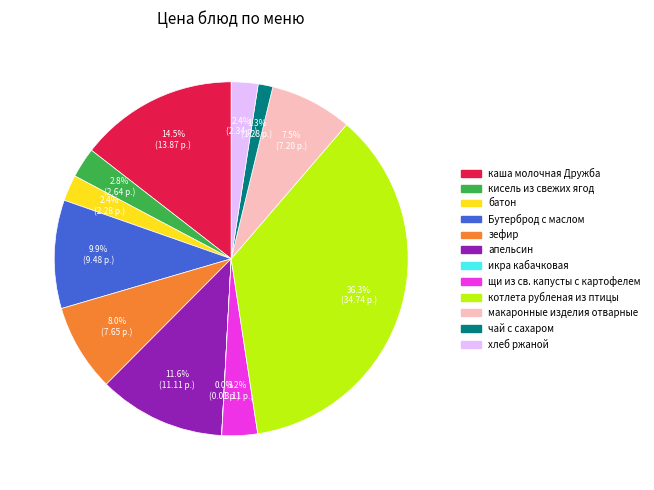

How much of the chart is everything except хлеб ржаной?

97.6%